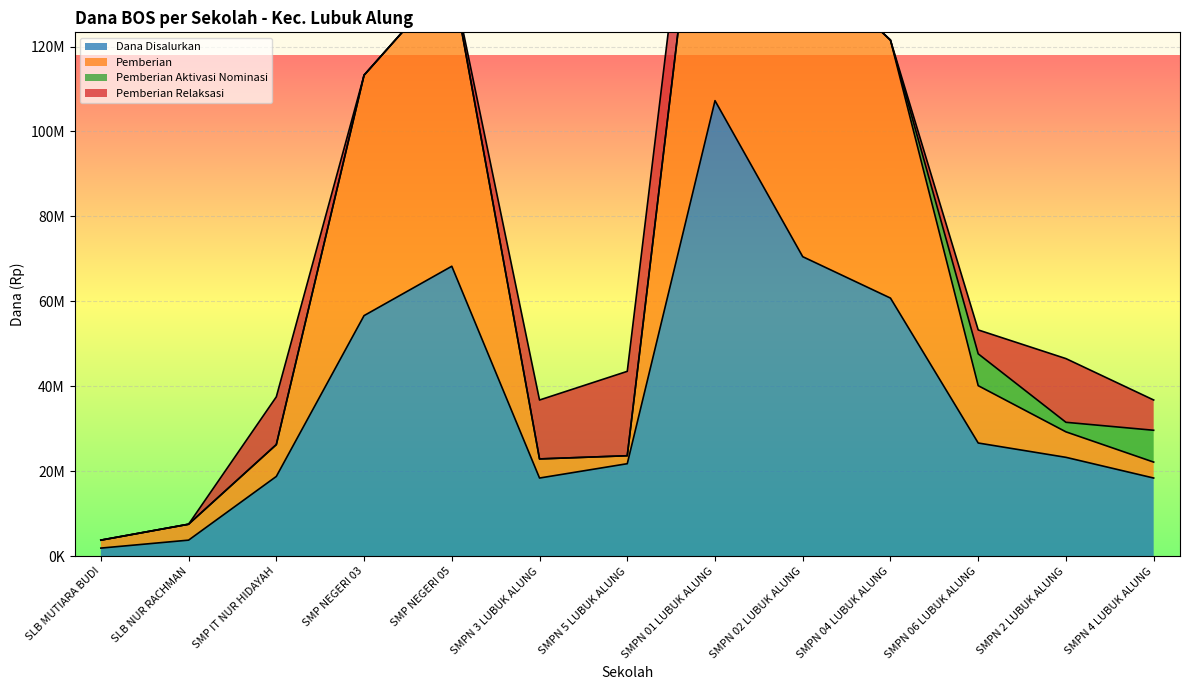

What is the highest value of the Dana Disalurkan series?

107250000